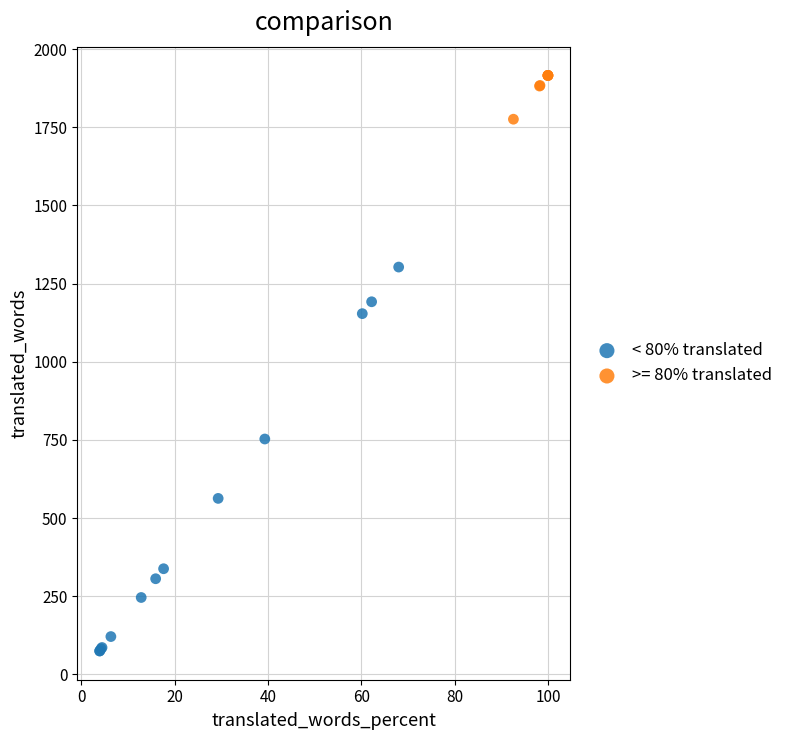

Which series has the largest Y range (max minus min)?

< 80% translated